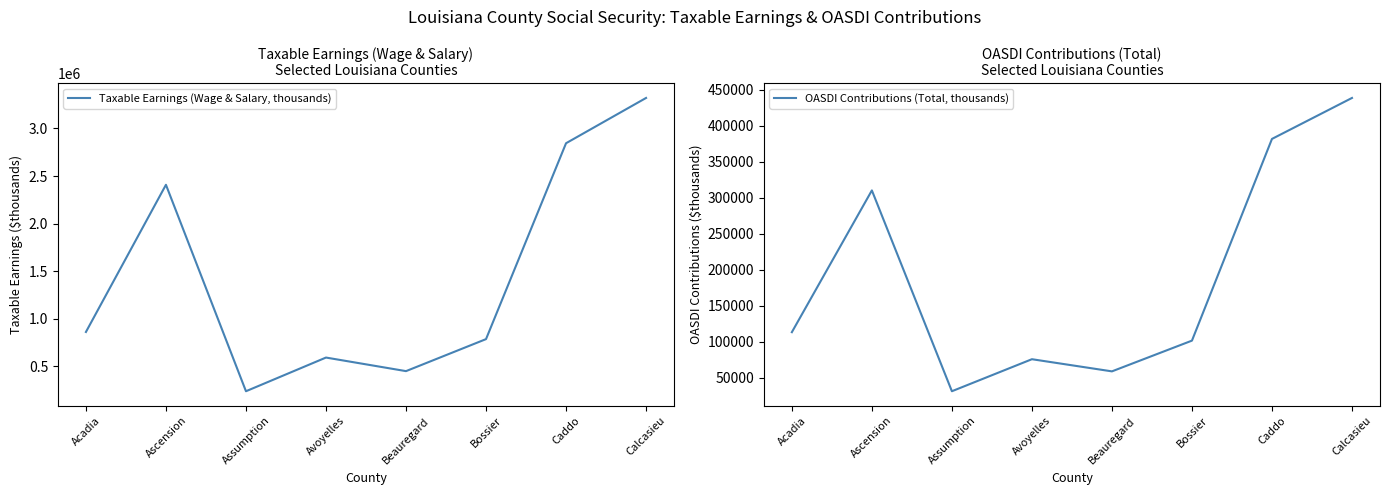

List the labels in order of Taxable Earnings (Wage & Salary, thousands) value, smallest first.

Assumption, Beauregard, Avoyelles, Bossier, Acadia, Ascension, Caddo, Calcasieu